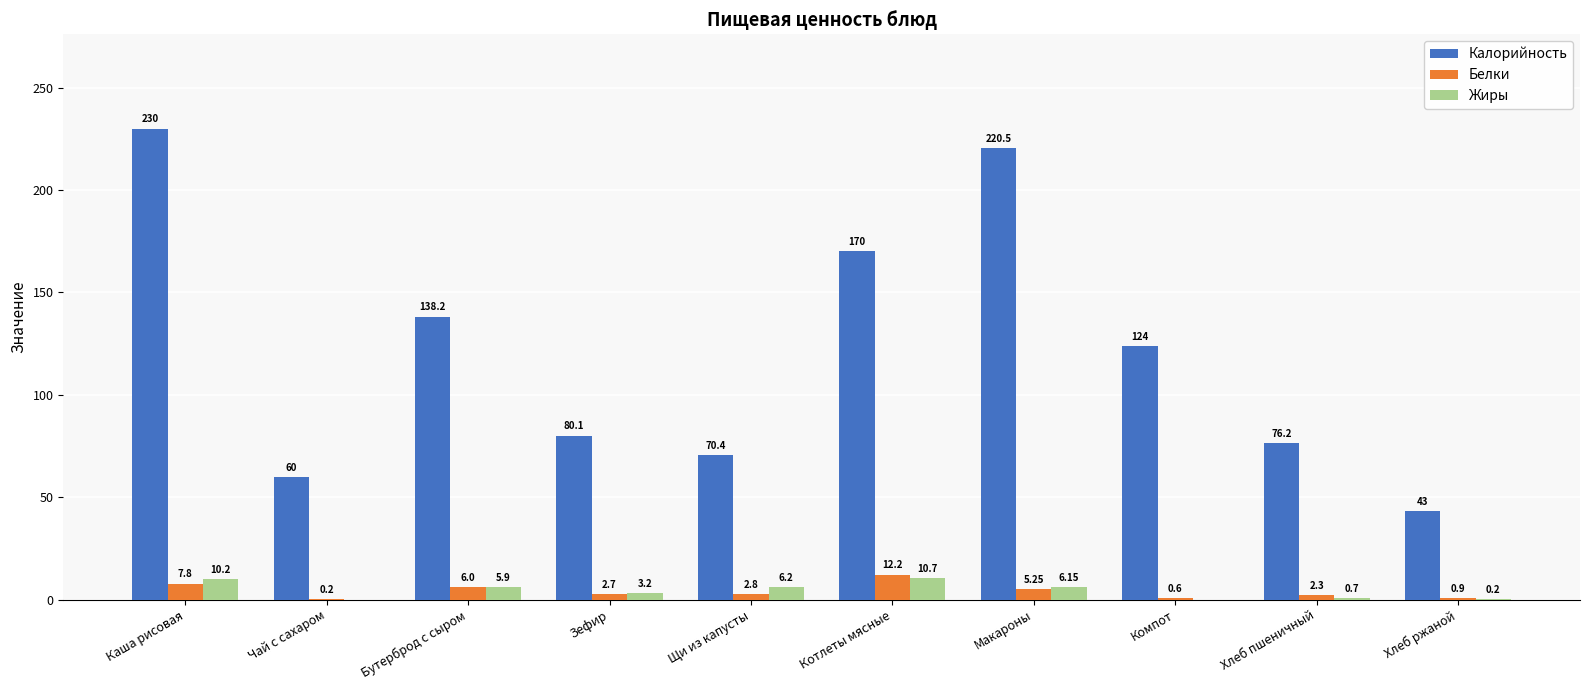

Which category has the highest value across all series?

Каша рисовая